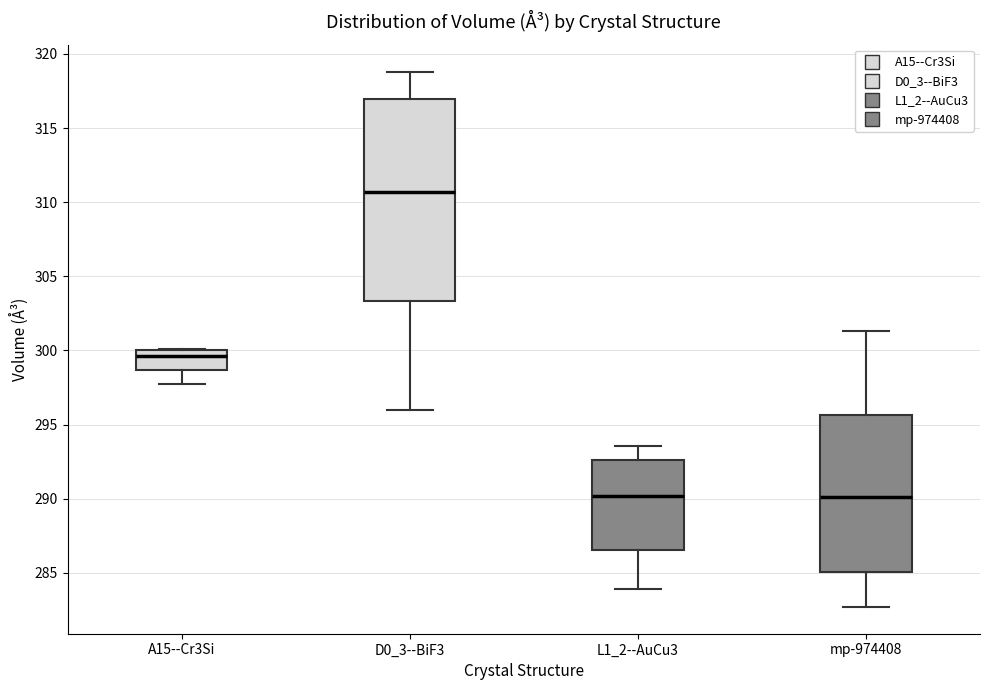

Where is the upper edge of the box for L1_2--AuCu3 on the y-axis? The values are not printed on the chart, so give them approximately, as read against the axis.

292.5